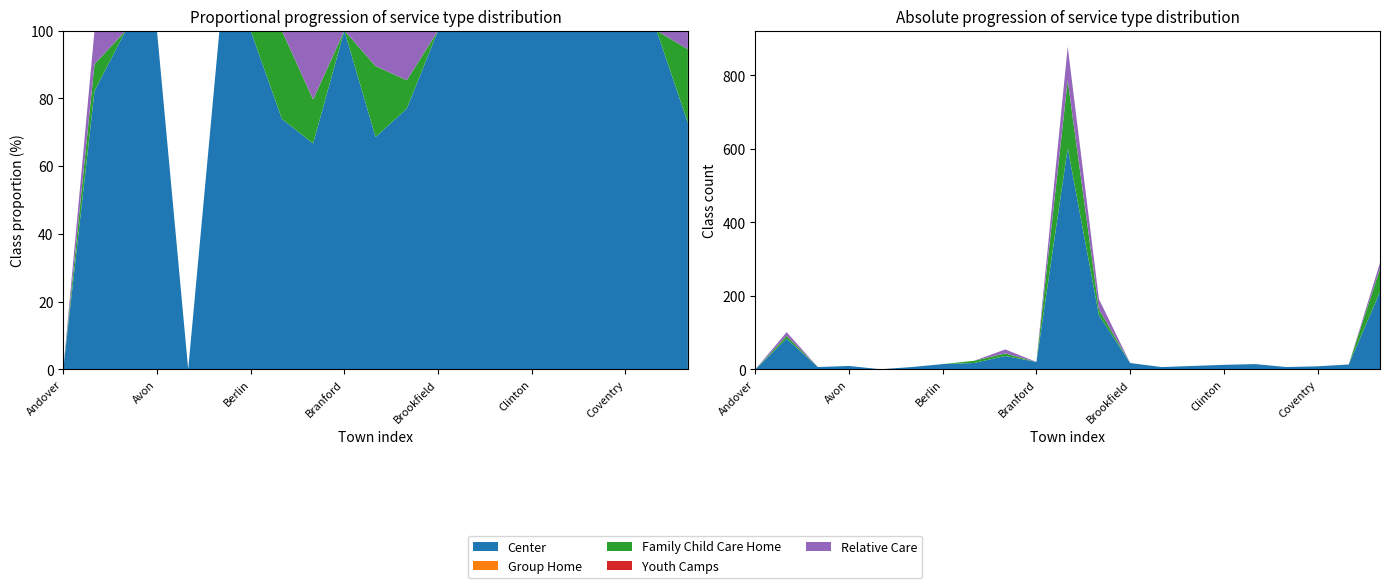

Reading left to right, extract all data points from this chart.

Center: 0	83	6	9	0	6	14	17	36	20	602	147	17	6	9	12	14	6	8	13	211
Group Home: 0	0	0	0	0	0	0	0	0	0	0	0	0	0	0	0	0	0	0	0	0
Family Child Care Home: 0	8	0	0	0	0	0	6	7	0	184	16	0	0	0	0	0	0	0	0	63
Youth Camps: 0	0	0	0	0	0	0	0	0	0	0	0	0	0	0	0	0	0	0	0	0
Relative Care: 0	10	0	0	0	0	0	0	11	0	92	28	0	0	0	0	0	0	0	0	16